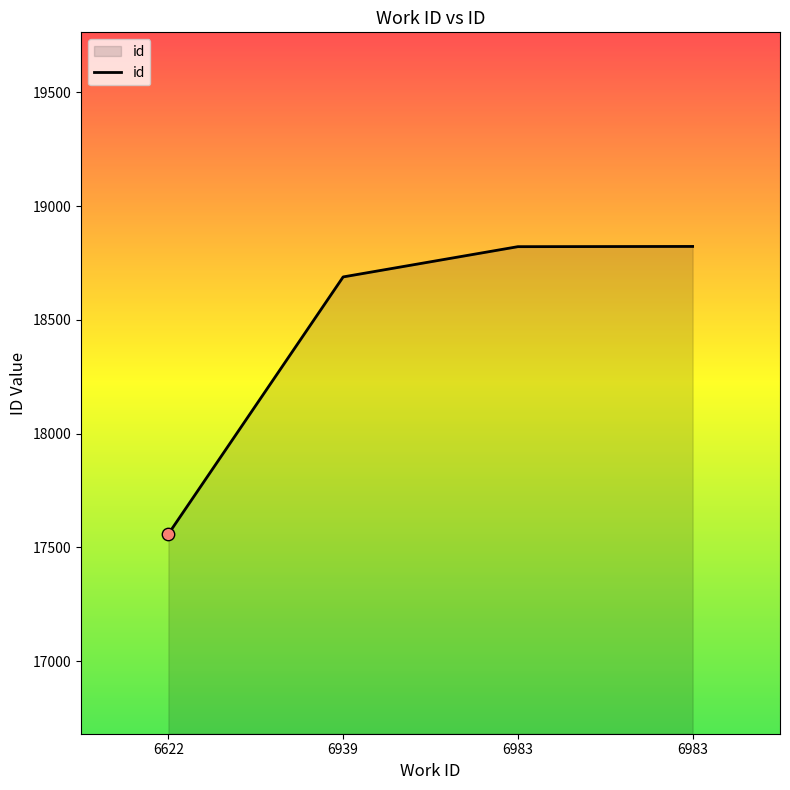

What is the ratio of the value at 6983 to the value at 6622?

1.1